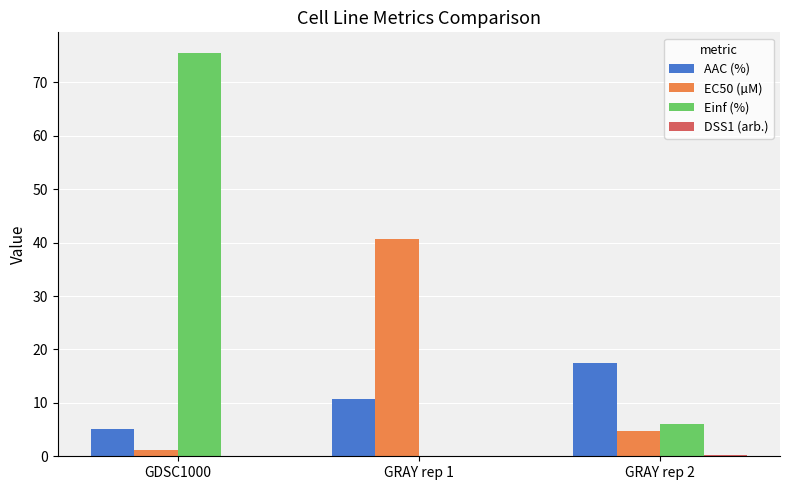

What is the sum of all Einf (%) values?

81.7